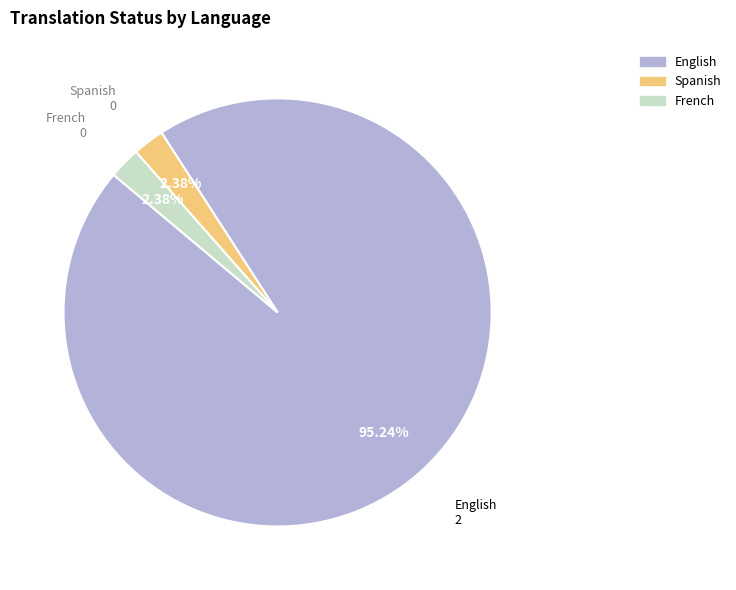

Approximately how many times larger is the value at English compared to French?

40.0